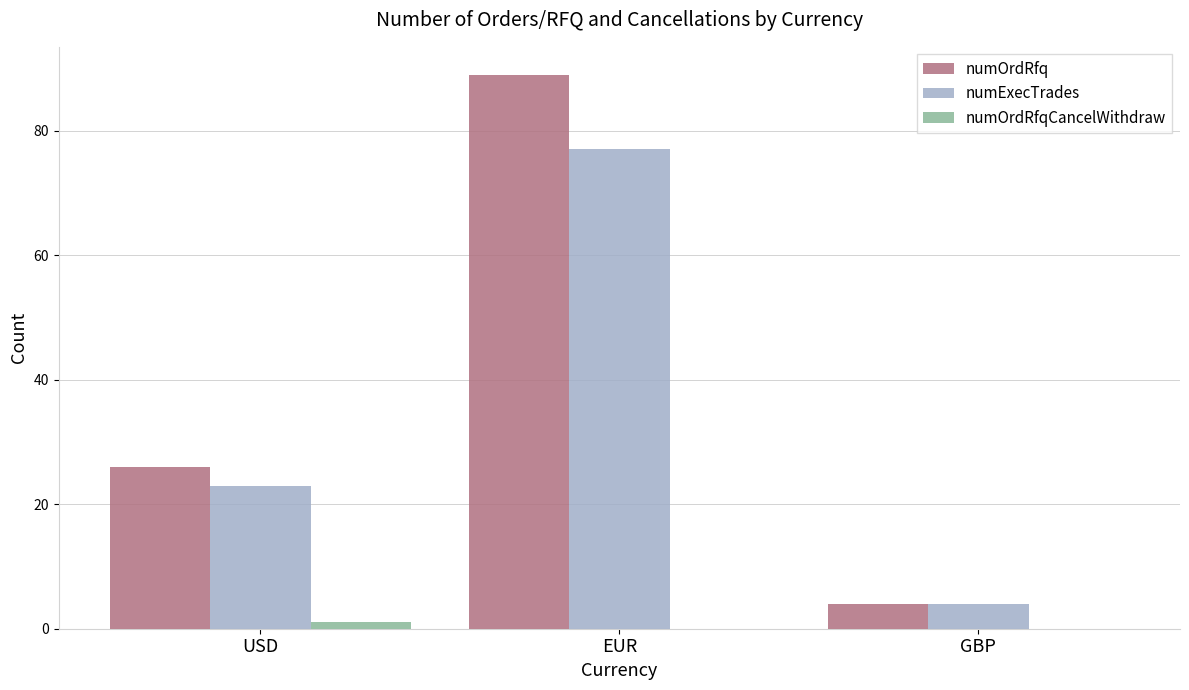

At which label is numOrdRfq closest to 46?

USD